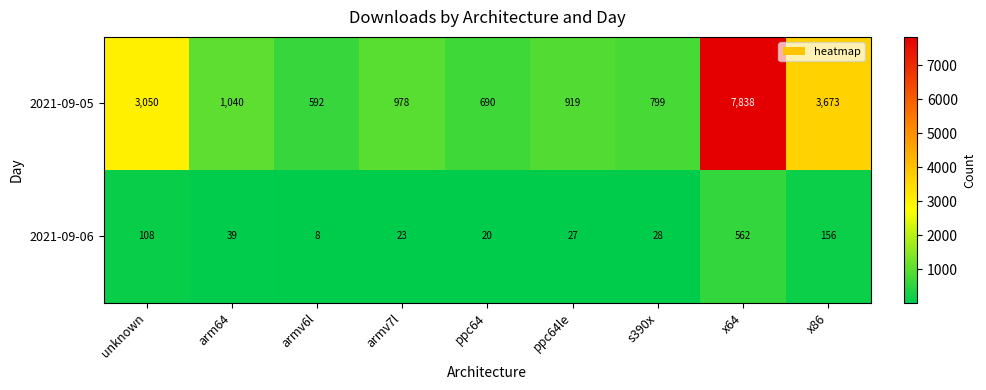

At s390x, list the series in order from largest to smallest.

2021-09-05, 2021-09-06